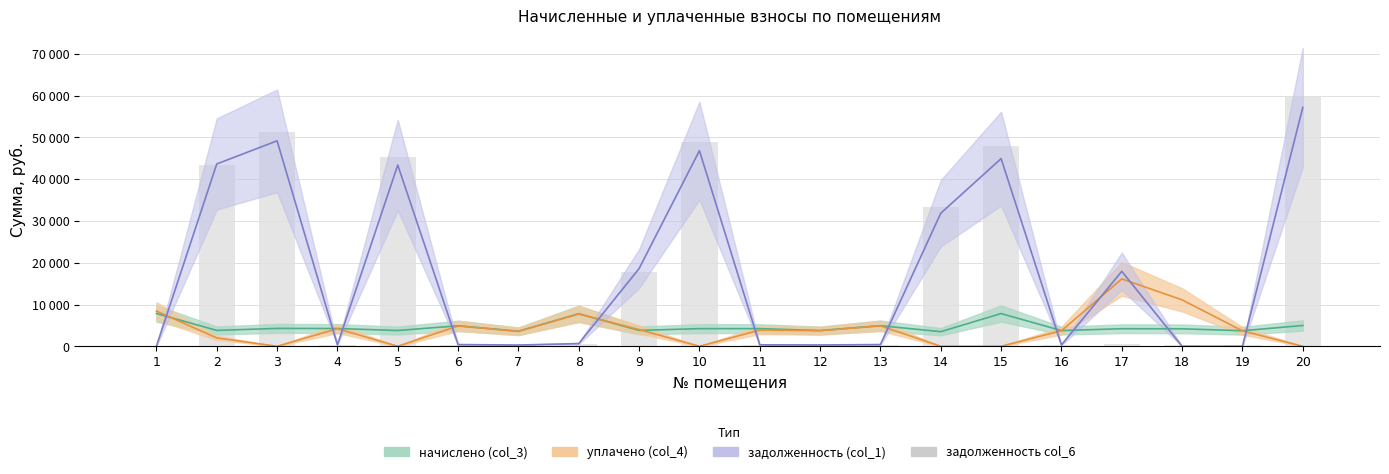

What is the value of the 3rd bar from the left?

51251.4